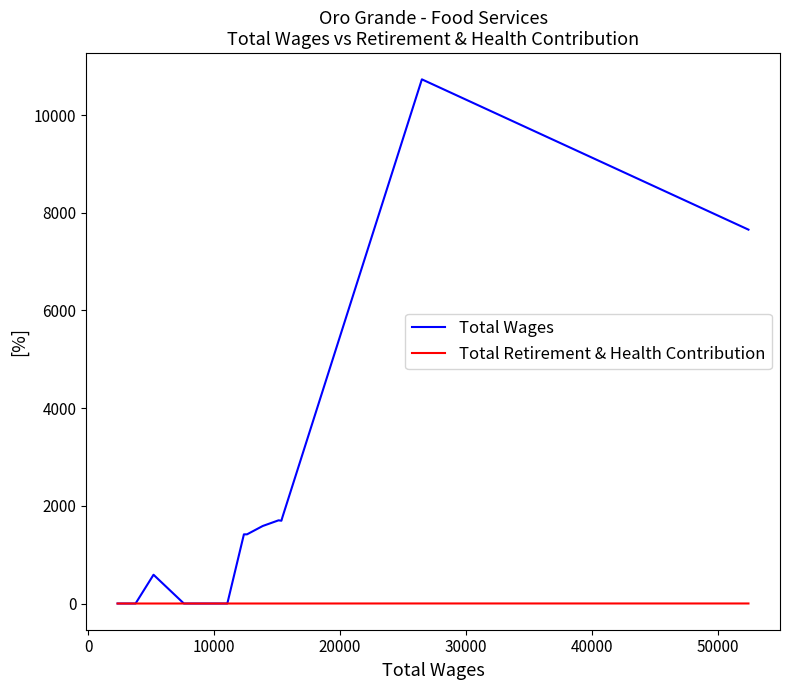

Which series has the largest range (max minus min)?

Total Wages